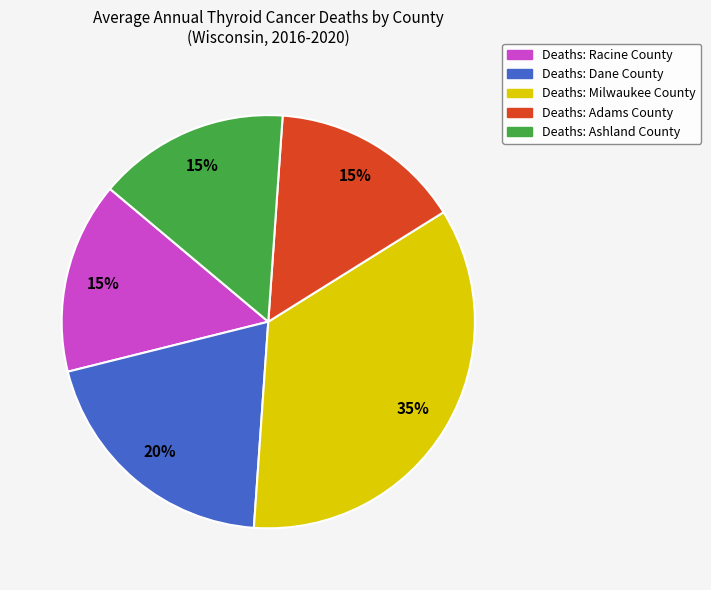

Does any single category account for the majority?

No